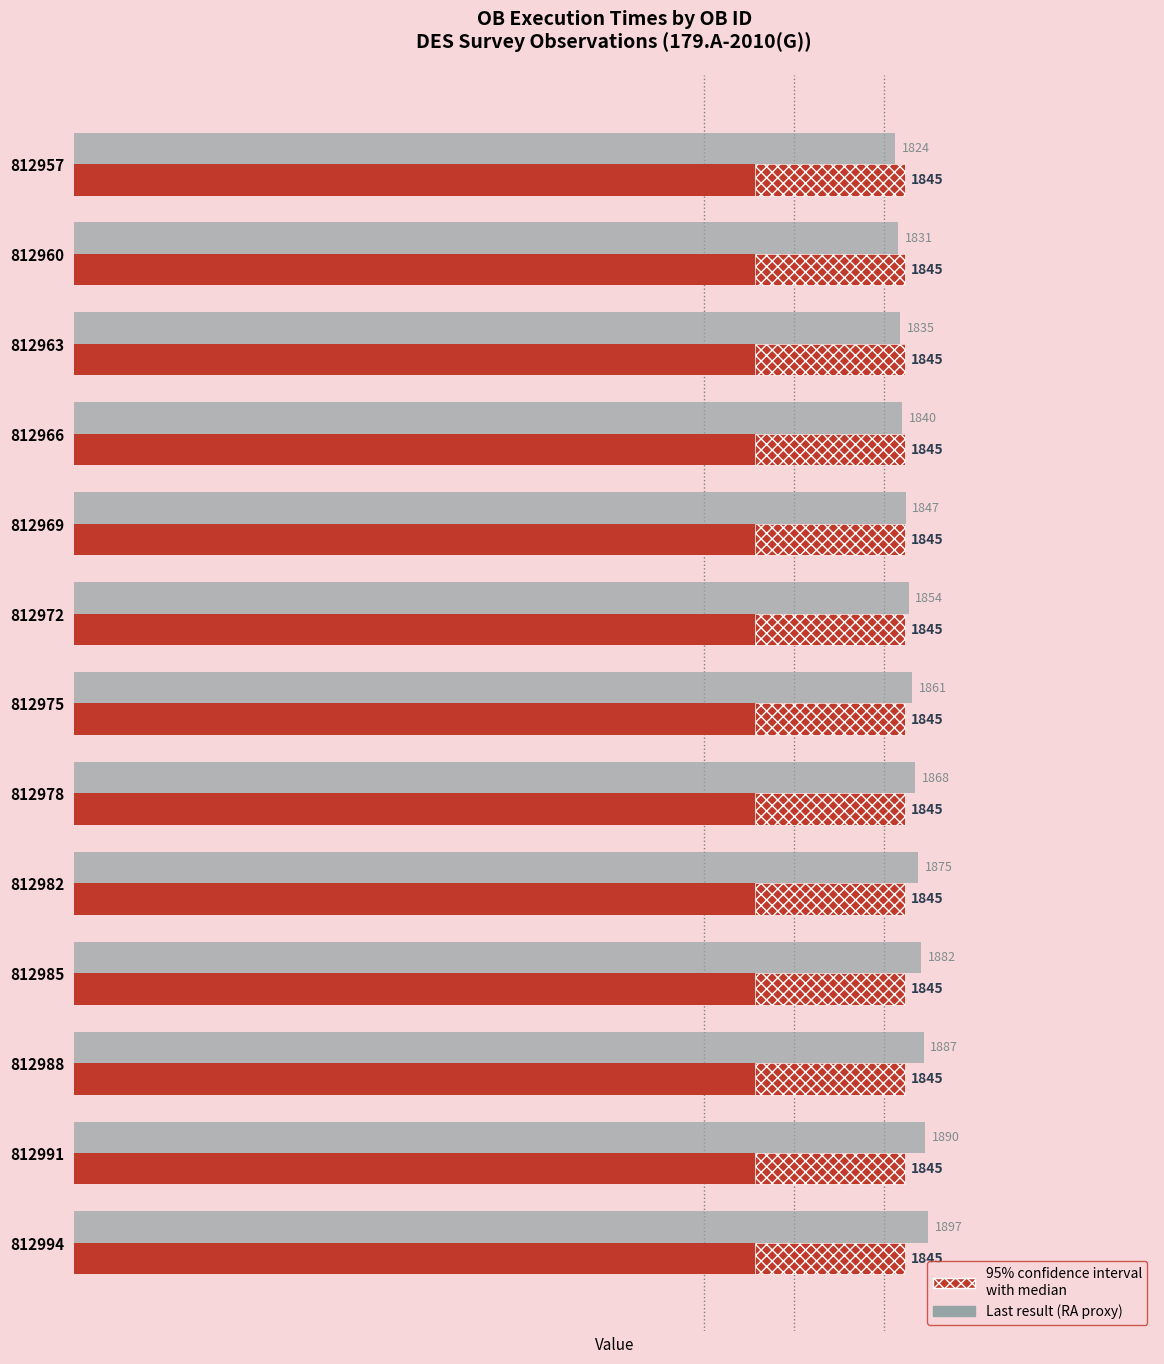

How many bars are there in total?

26